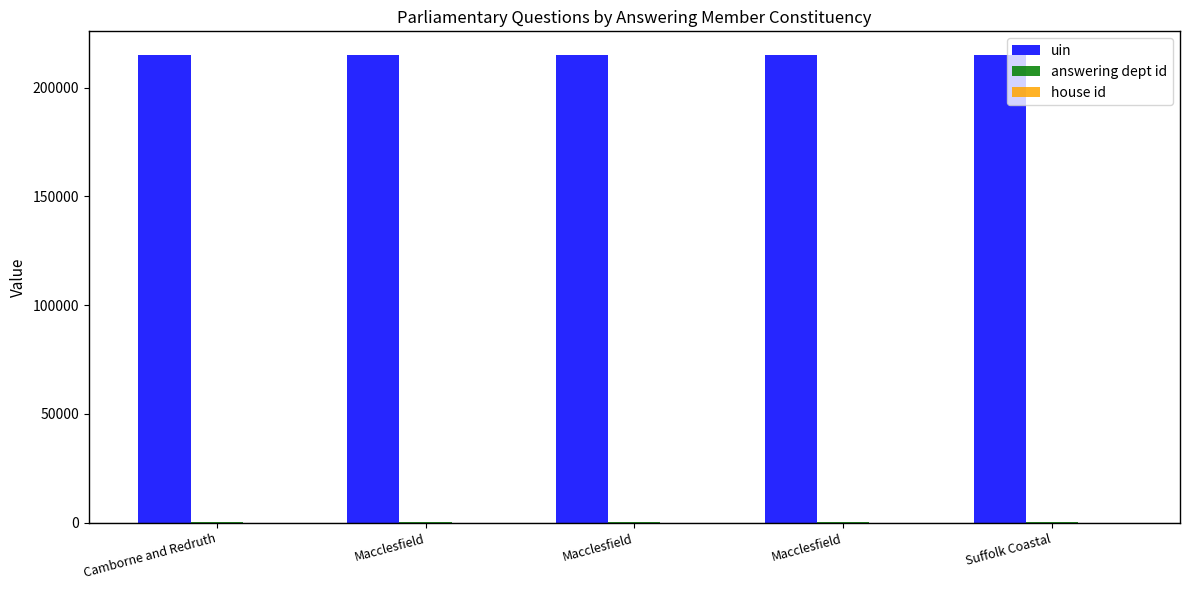

How many series are shown in this chart?

3